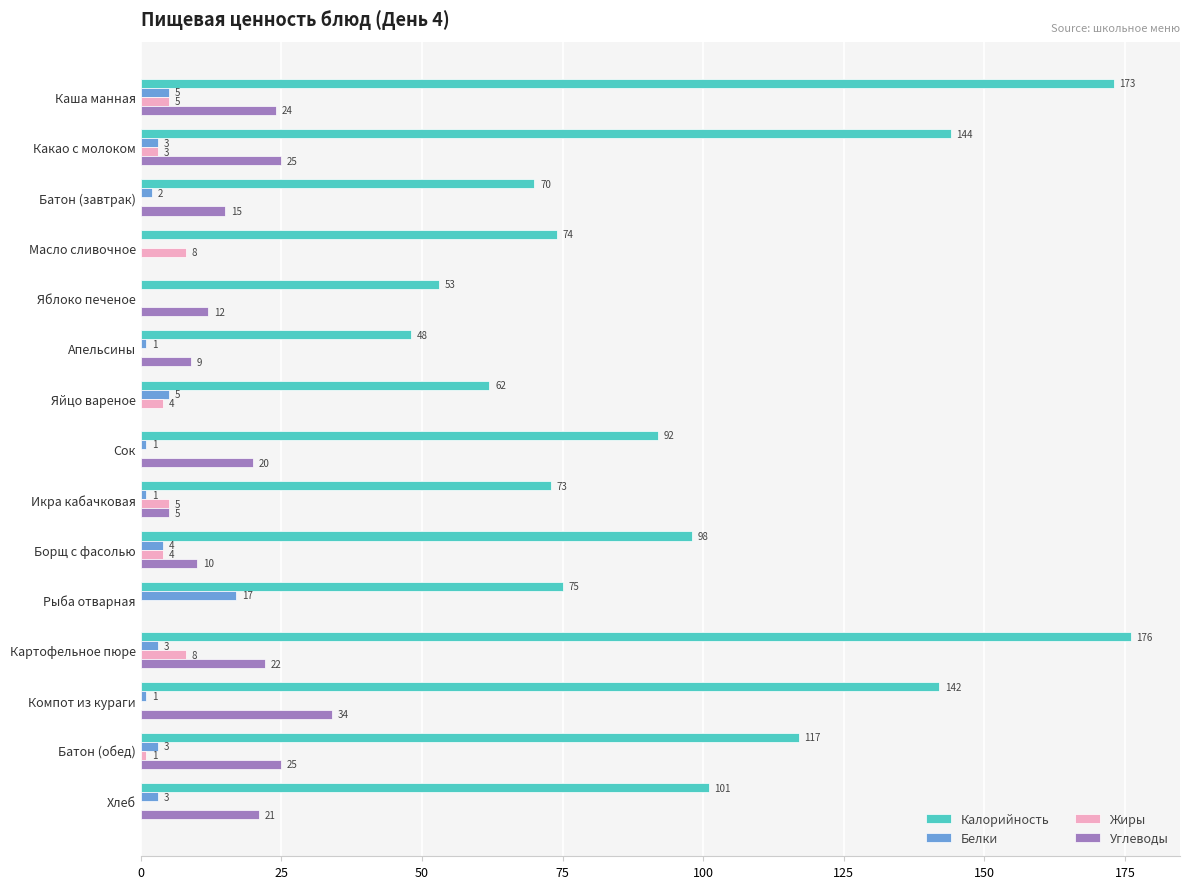

At which category is the sum across all series the highest?

Картофельное пюре